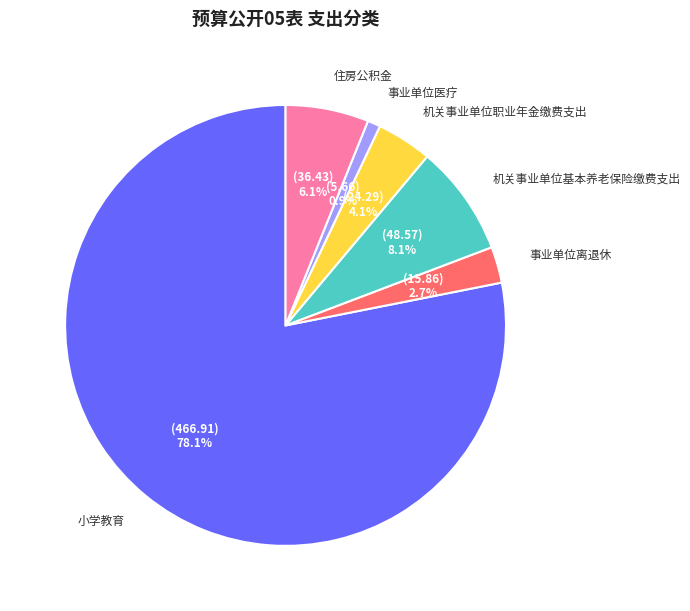

What is the ratio of the value at 机关事业单位职业年金缴费支出 to the value at 事业单位离退休?

1.5